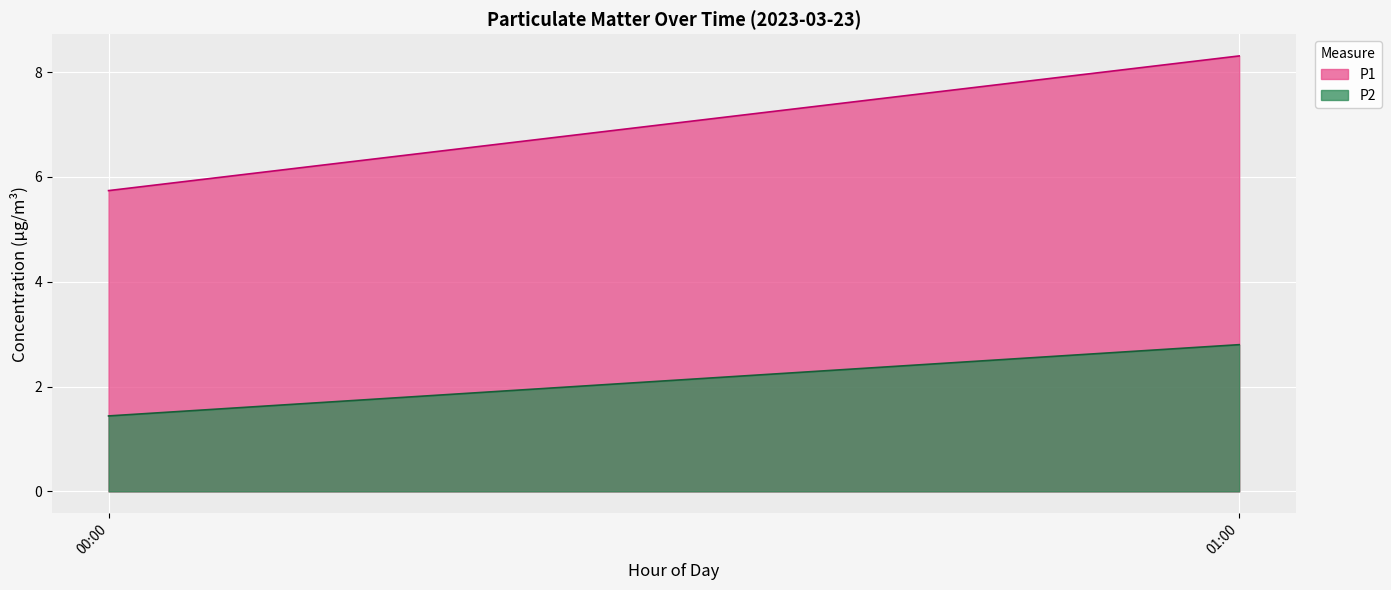

Which series has the widest spread of values?

P1